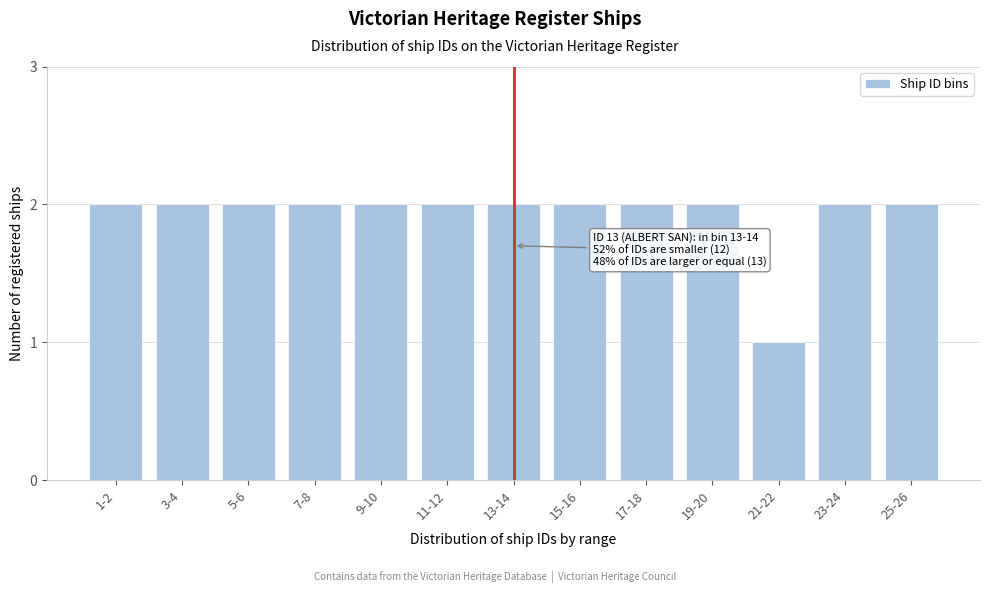

Reading left to right, what are all the values shown in this chart?

2	2	2	2	2	2	2	2	2	2	1	2	2